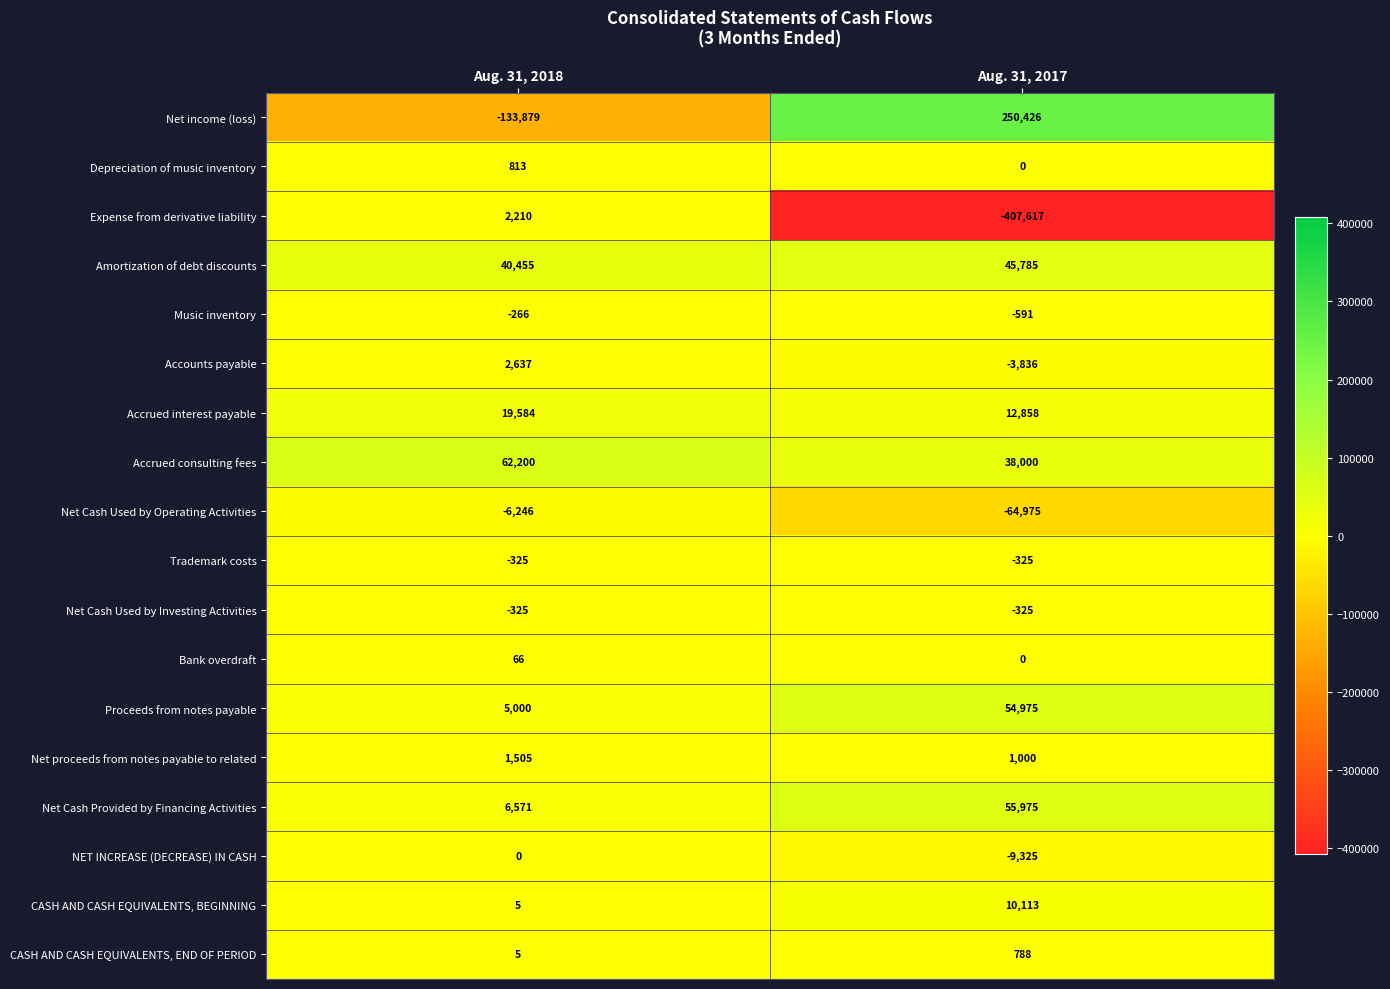

At which category is the sum across all series the highest?

Aug. 31, 2018